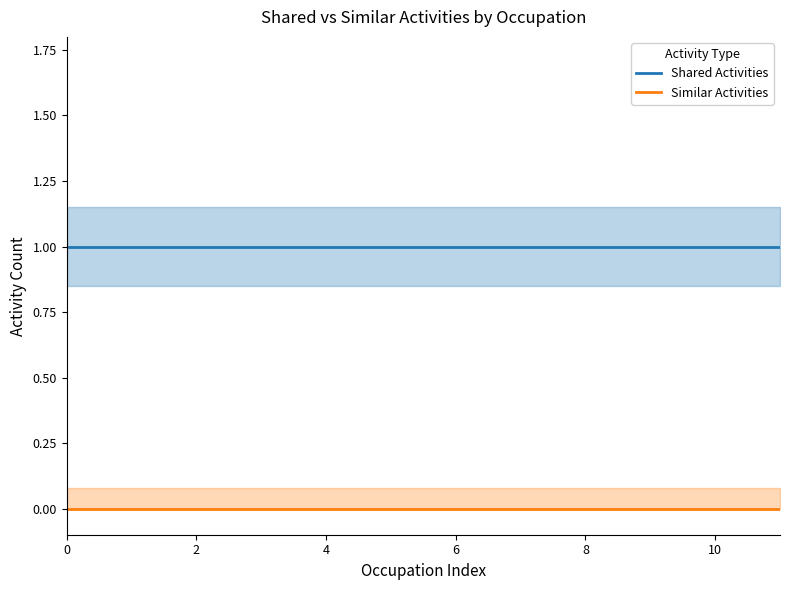

True or false: Shared Activities and Similar Activities intersect in this chart.

False